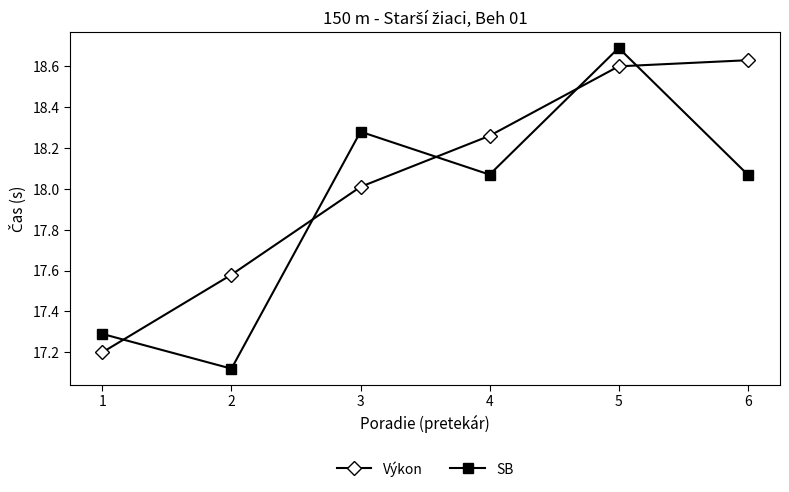

What is the average value of the SB series?

17.9